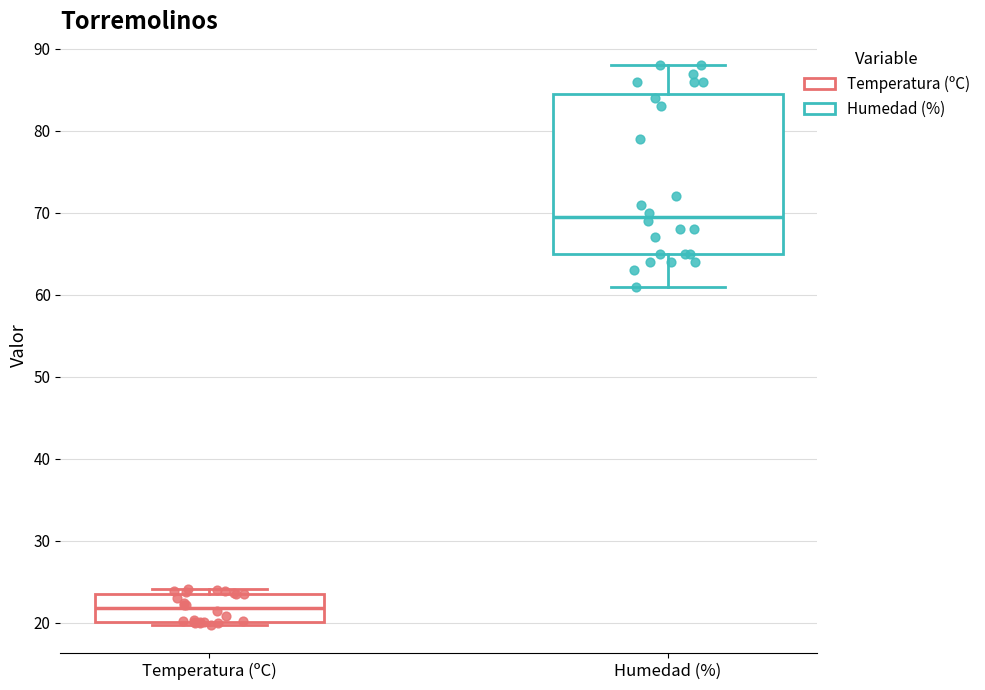

Reading left to right, transcribe this box plot: for each box, give where its median line is, the range the box spans, and where its two whiskers end, as read against the y-axis. The values are not printed on the chart, so give them approximately, as read against the axis.

Temperatura (ºC): median 22, box 20 to 24, whiskers 20 (just below the box's lower edge) to 24 (just above the box's upper edge)
Humedad (%): median 70, box 65 to 85, whiskers 61 to 88